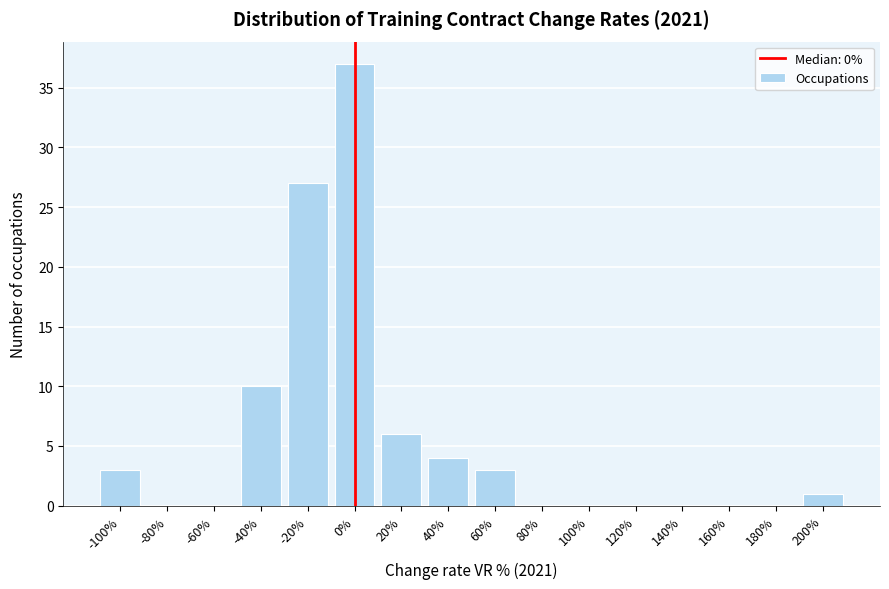

Reading left to right, list all the values displayed in this chart.

-100%=3	-80%=0	-60%=0	-40%=10	-20%=27	0%=37	20%=6	40%=4	60%=3	80%=0	100%=0	120%=0	140%=0	160%=0	180%=0	200%=1